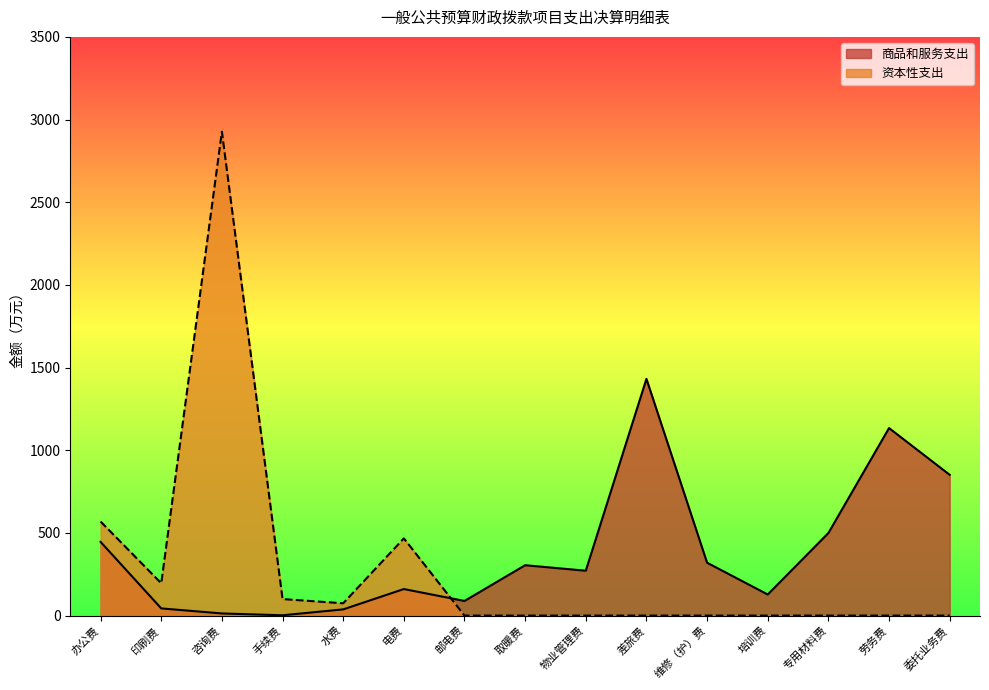

What is the approximate value of 商品和服务支出 at 劳务费?

1134.1